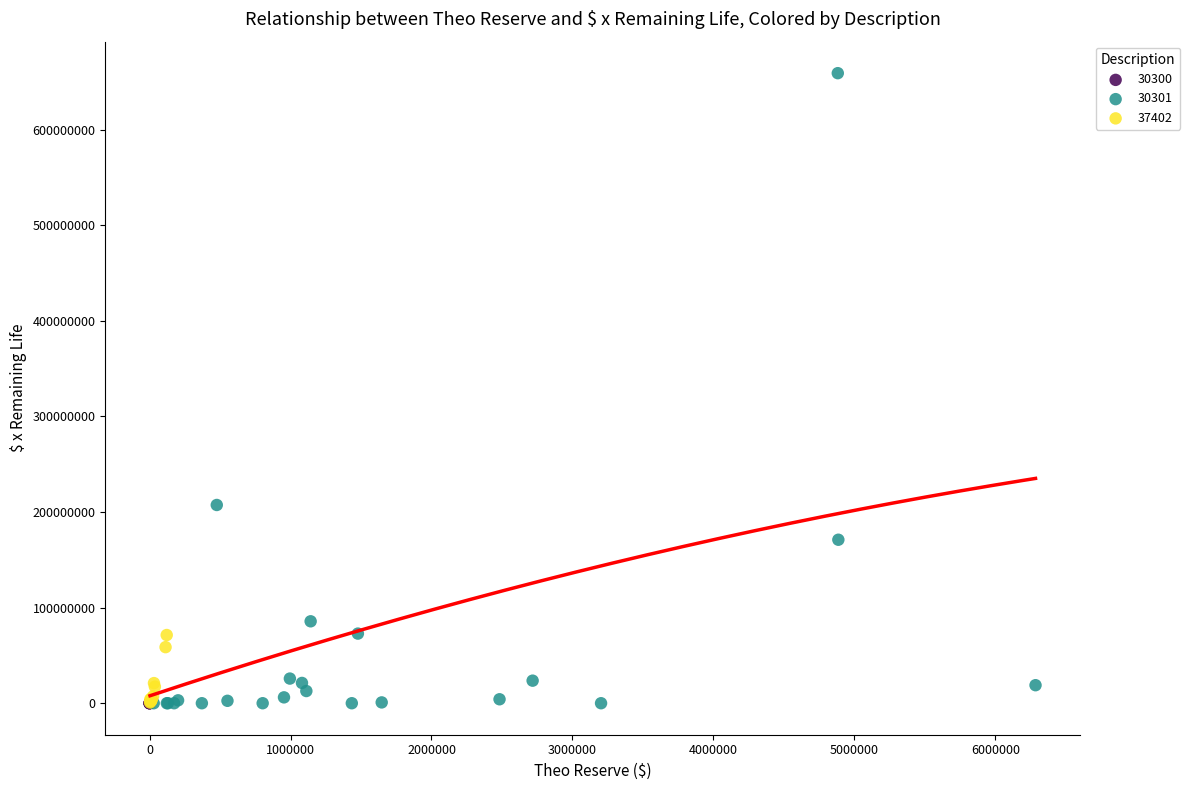

Which series contains the highest Y value?

30301